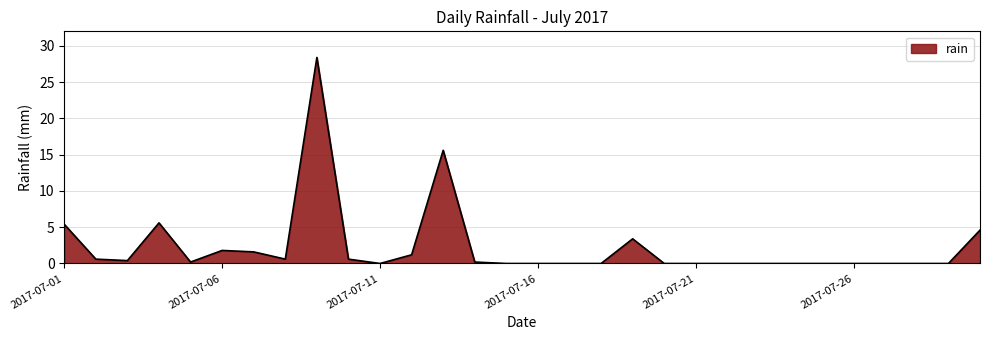

What is the difference between the maximum and minimum values?

28.4